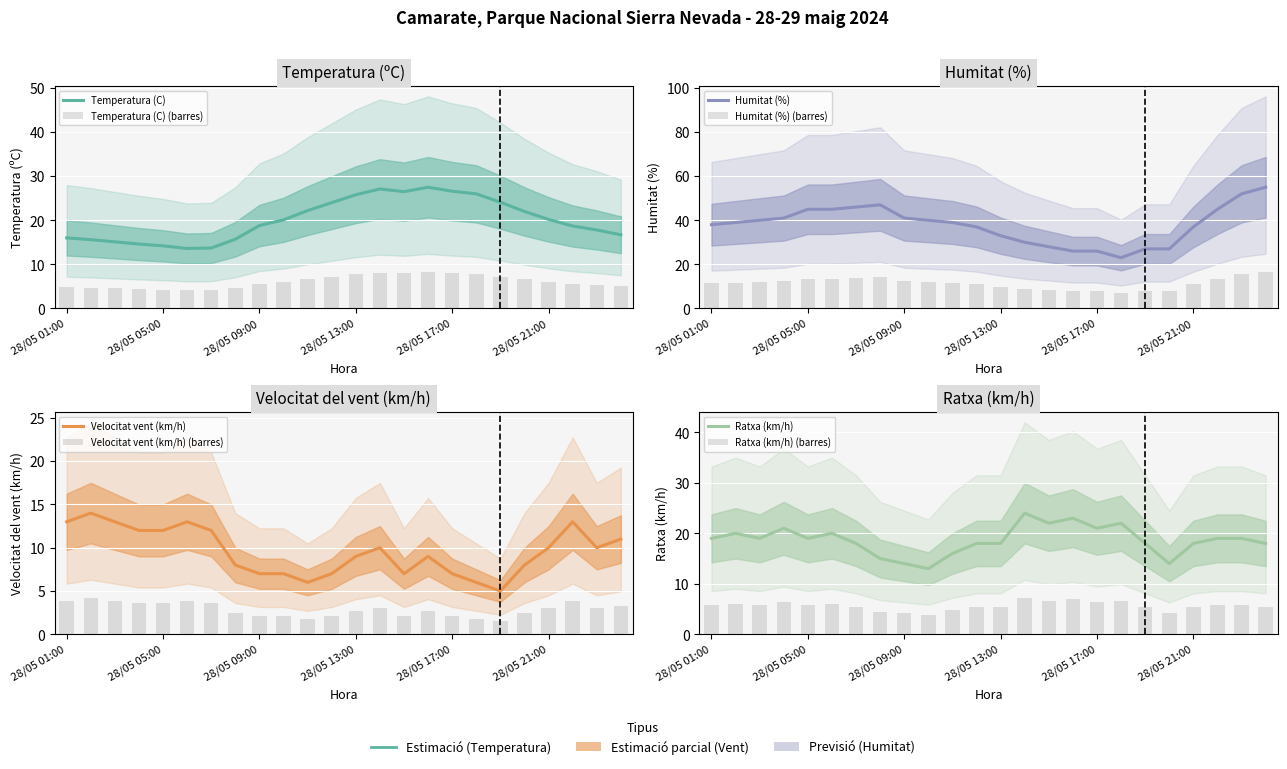

Where is Ratxa (km/h) nearest to the value 18?

28/05 07:00